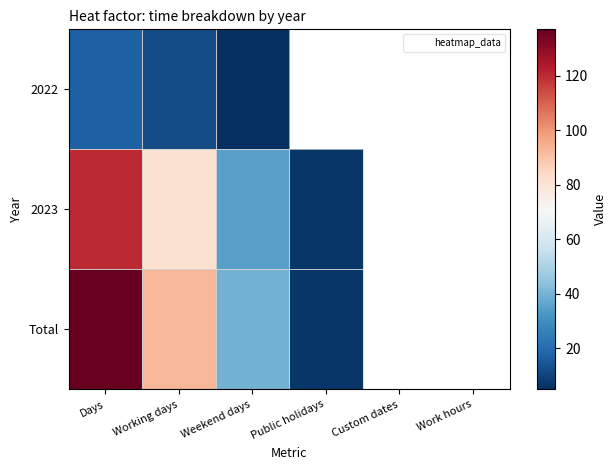

True or false: 2023 has a value of 120.0 at Days.

True